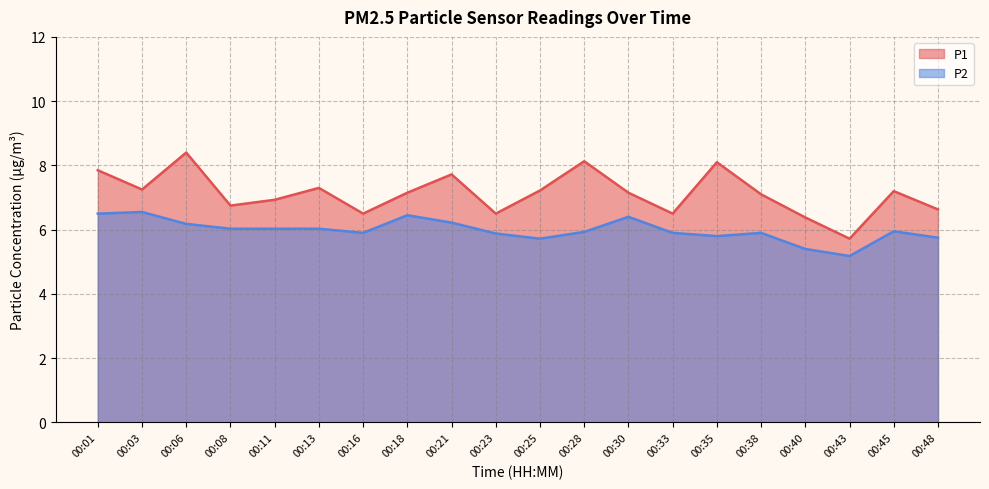

What is the total value across all series at 00:21?

13.9